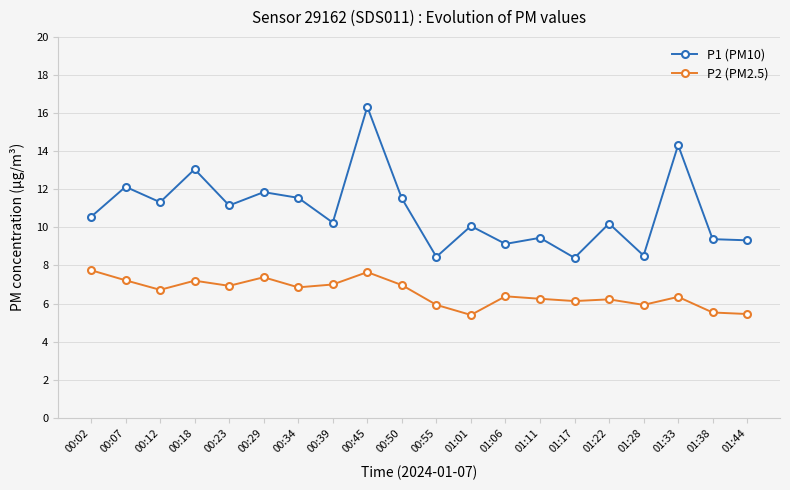

List the series in order of their overall mean, highest first.

P1 (PM10), P2 (PM2.5)